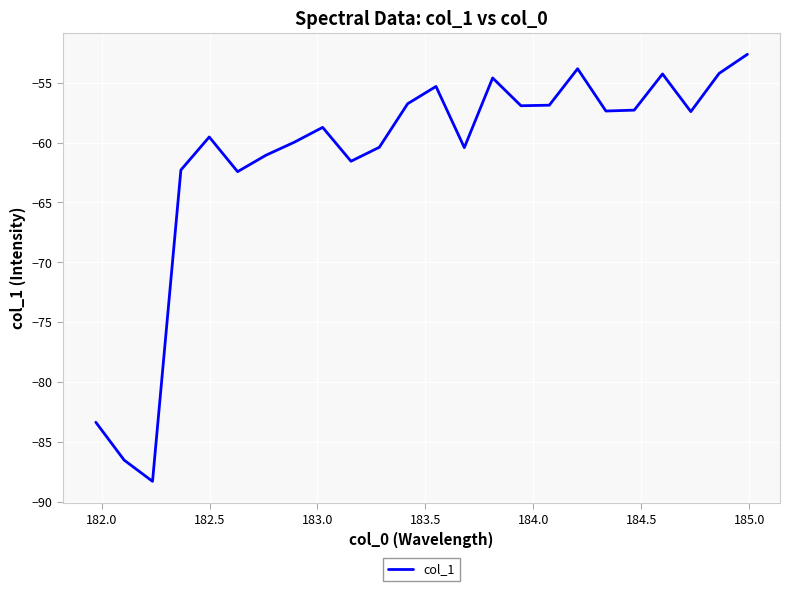

What is the difference between the maximum and minimum values?

35.7